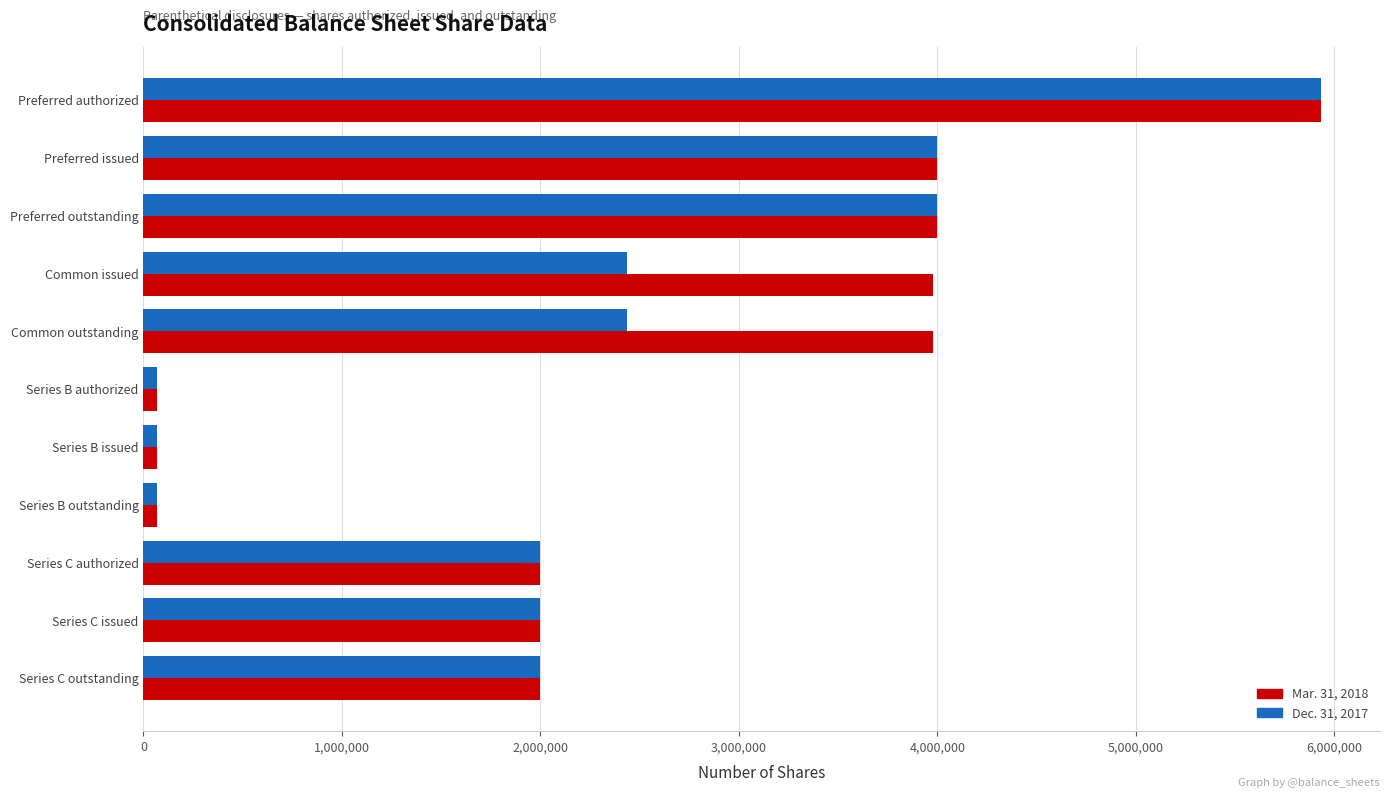

True or false: Dec. 31, 2017 has a value of 4331166 at Common outstanding.

False